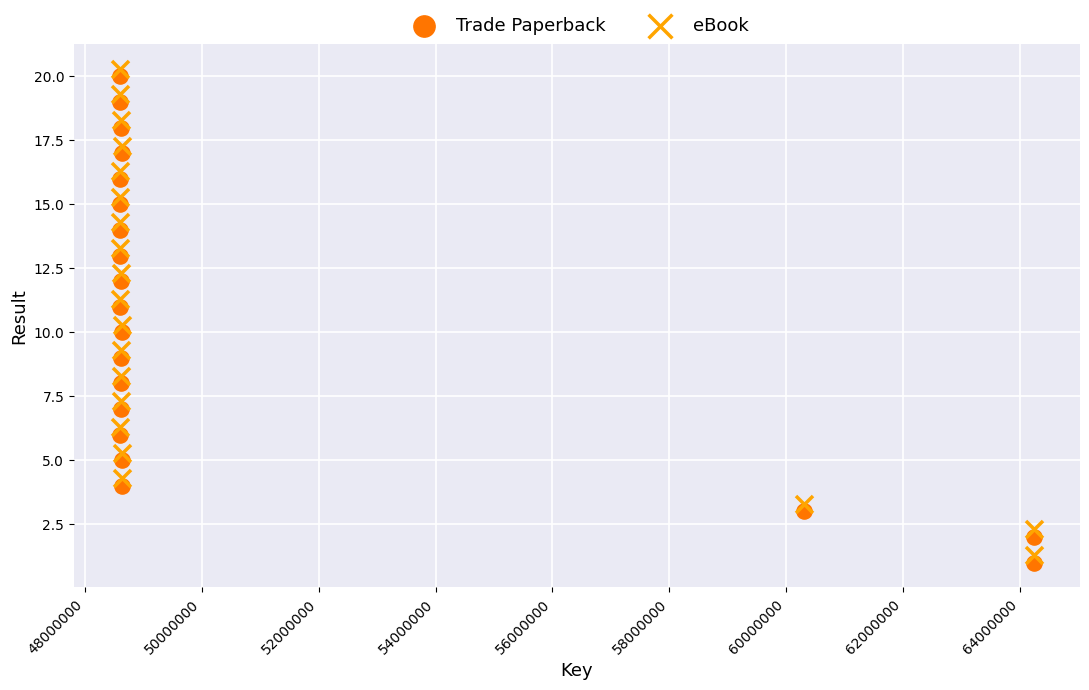

Which series contains the highest Y value?

eBook